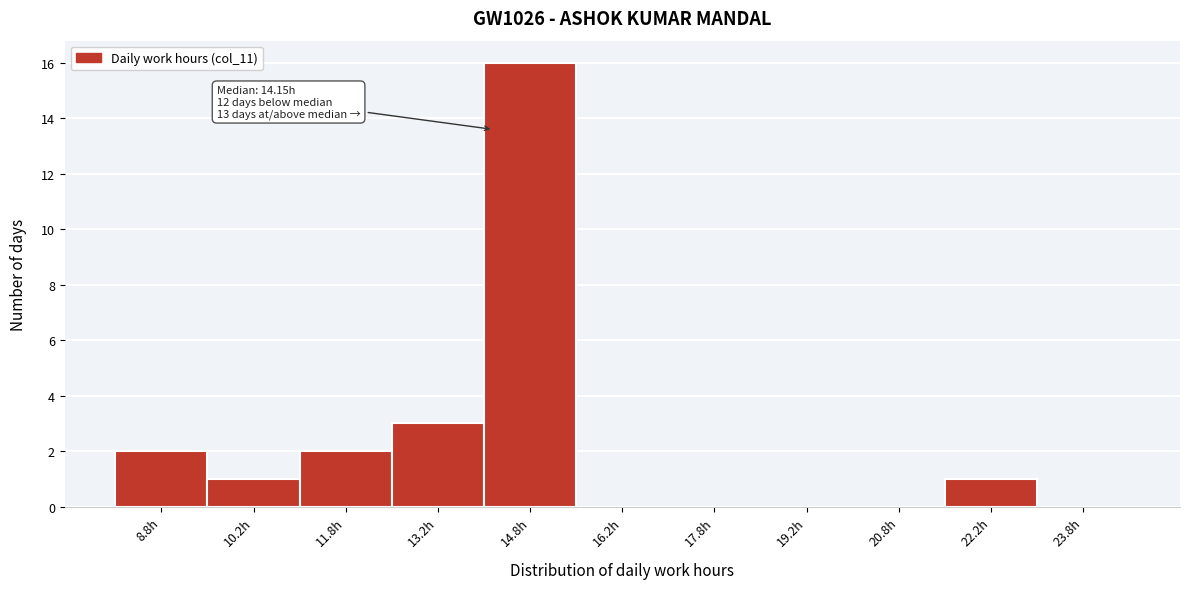

Over which range of the x-axis is the bar tallest?

14.0 to 15.5